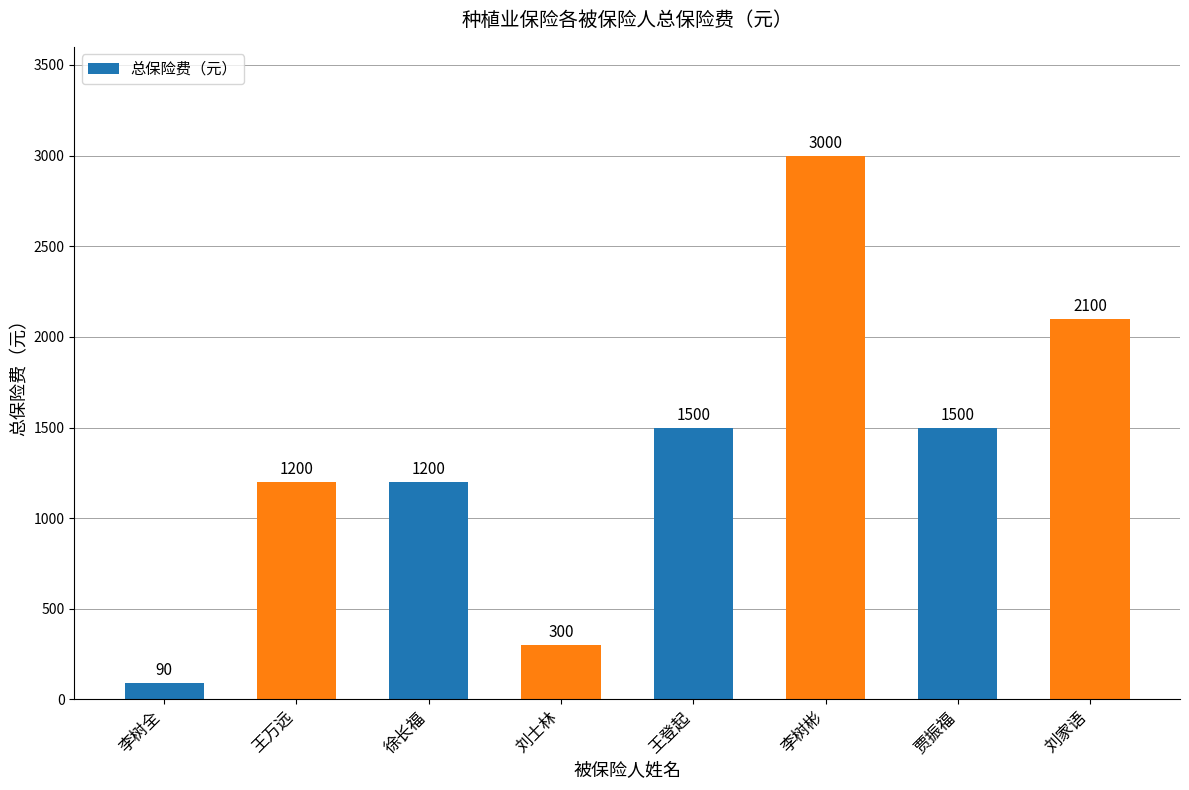

What is the maximum value shown in the chart?

3000